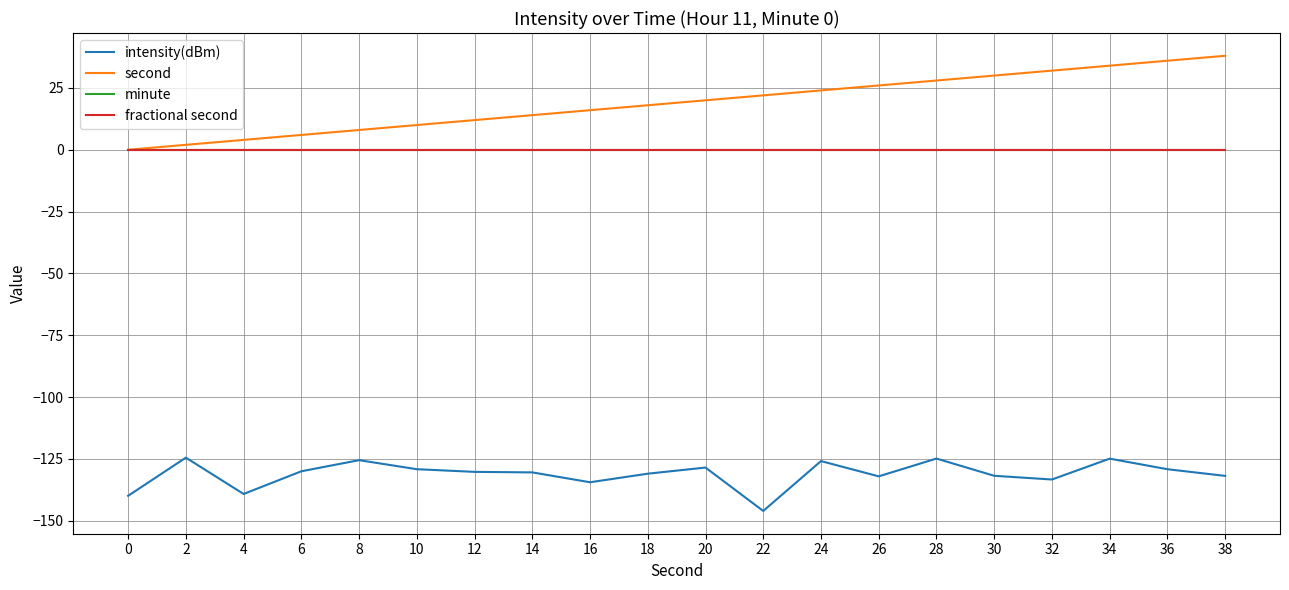

What is the average value of the second series?

19.0